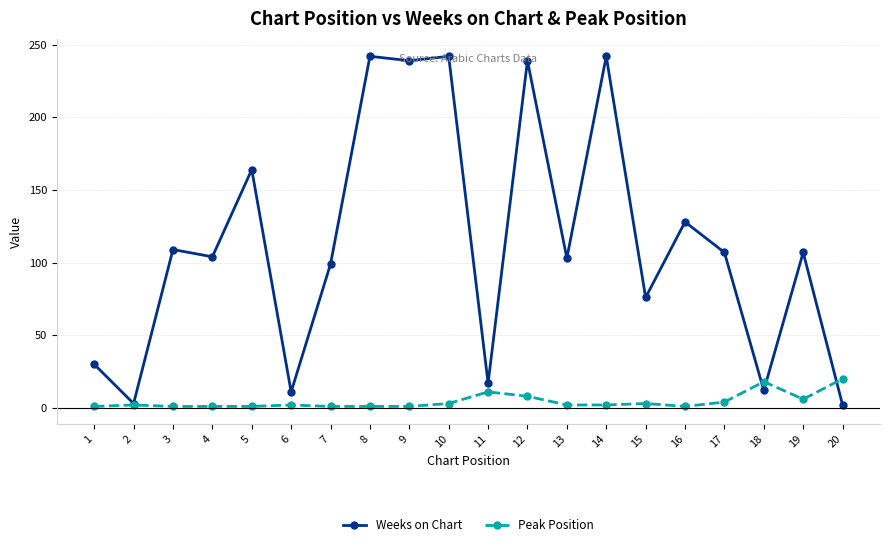

True or false: Peak Position and Weeks on Chart intersect in this chart.

True